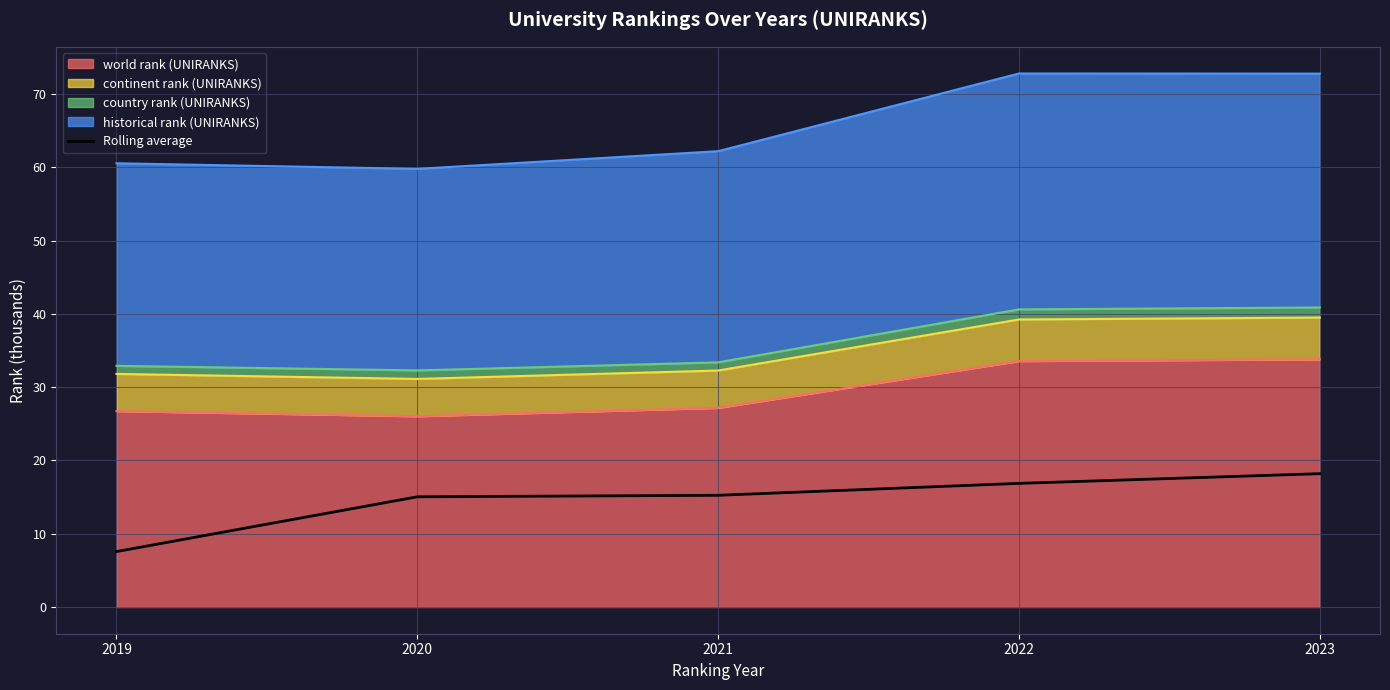

Reading left to right, list all the values displayed in this chart.

7.6	15.0	15.2	16.9	18.2